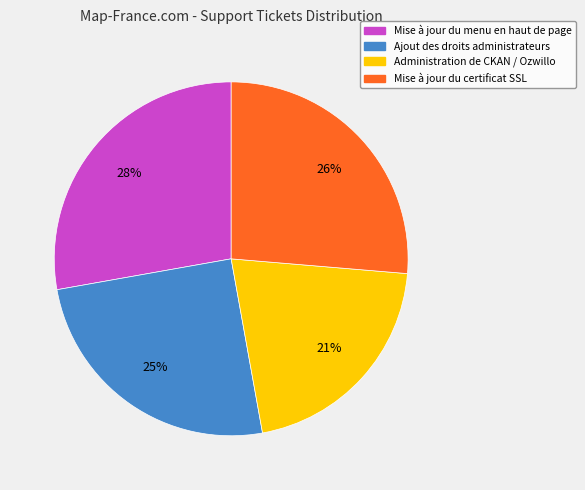

True or false: Mise à jour du certificat SSL accounts for 19% of the total.

False